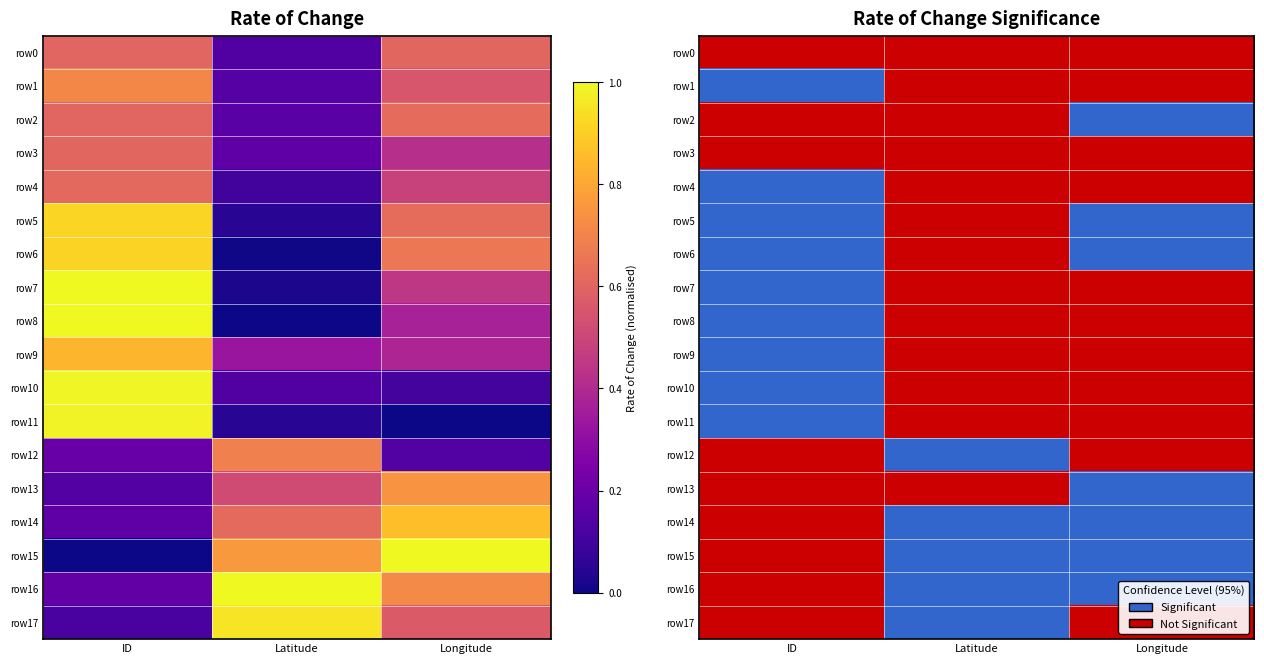

Between Latitude and ID, which is larger?

Latitude